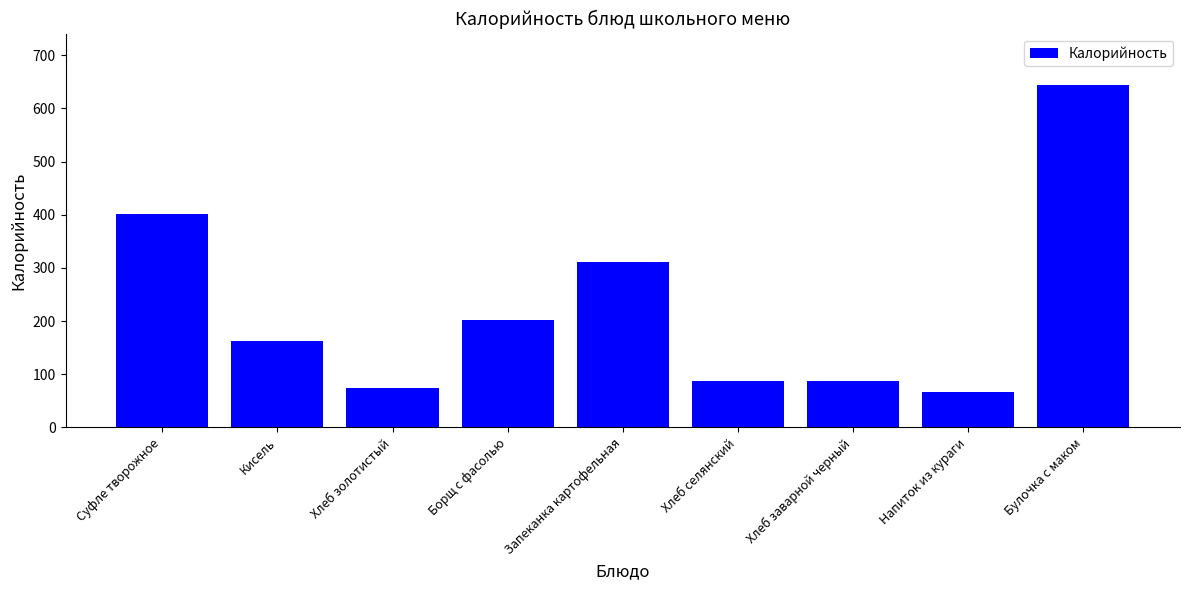

How many values are below 162?

4